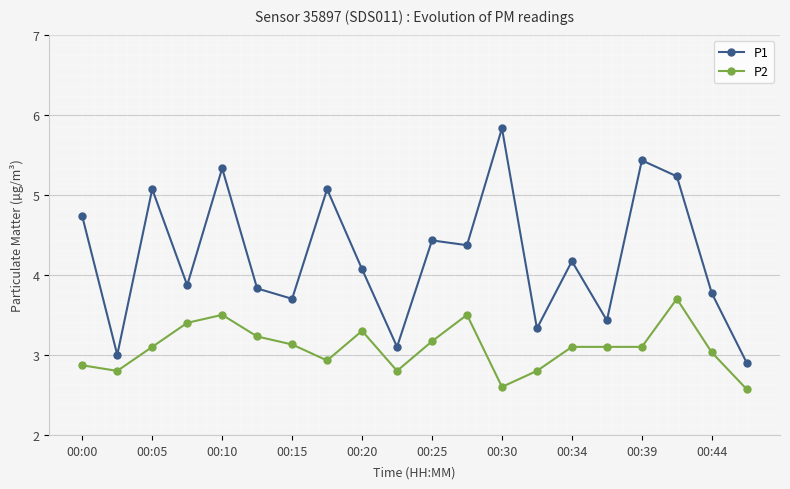

What is the sum of all P2 values?

61.7